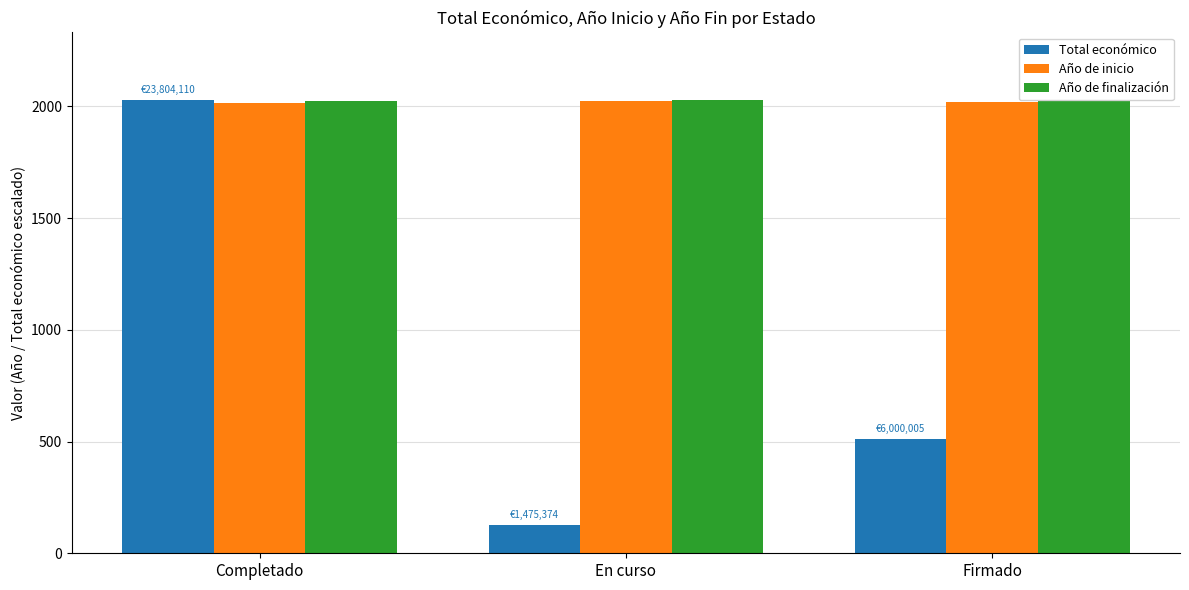

List the labels in order of Total económico value, largest first.

Completado, Firmado, En curso